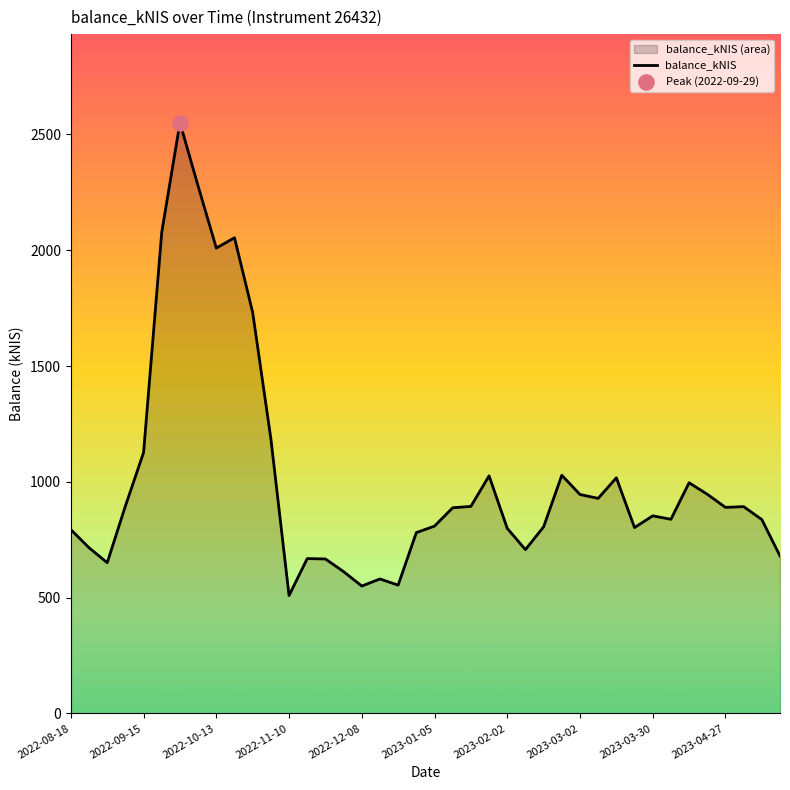

Approximately how many times larger is the value at 2023-02-02 compared to 2022-08-18?

1.0